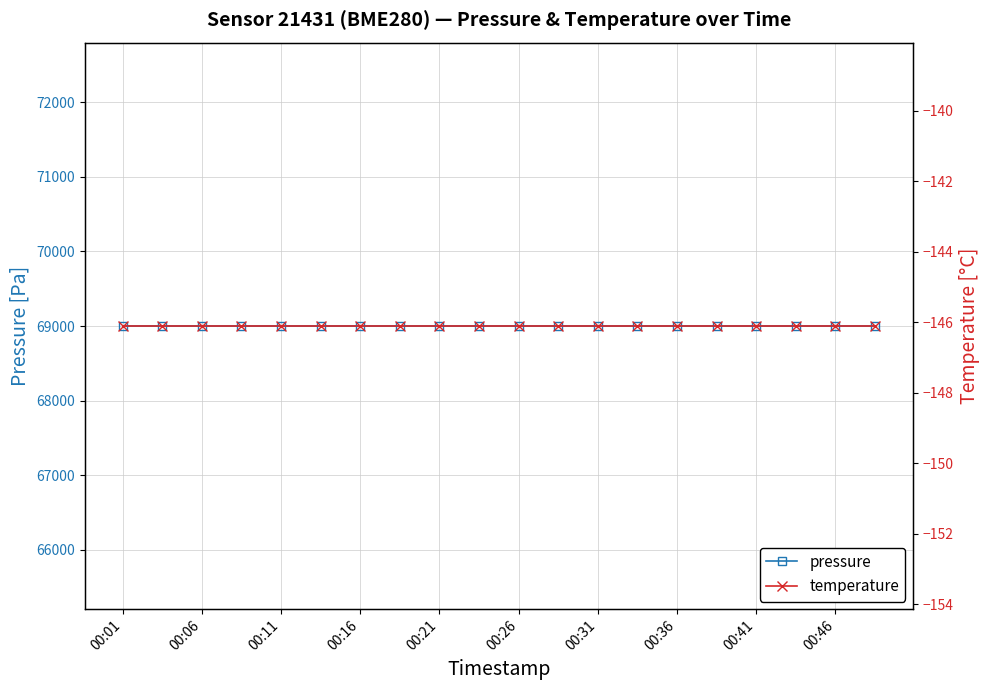

Which series has the widest spread of values?

pressure